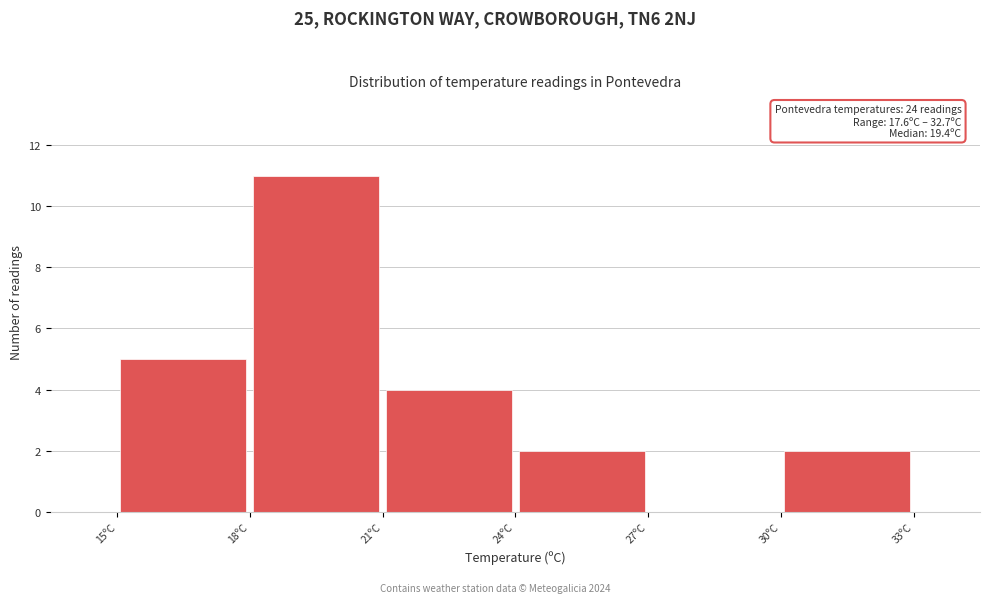

Which range on the x-axis has the tallest bar?

18 to 21